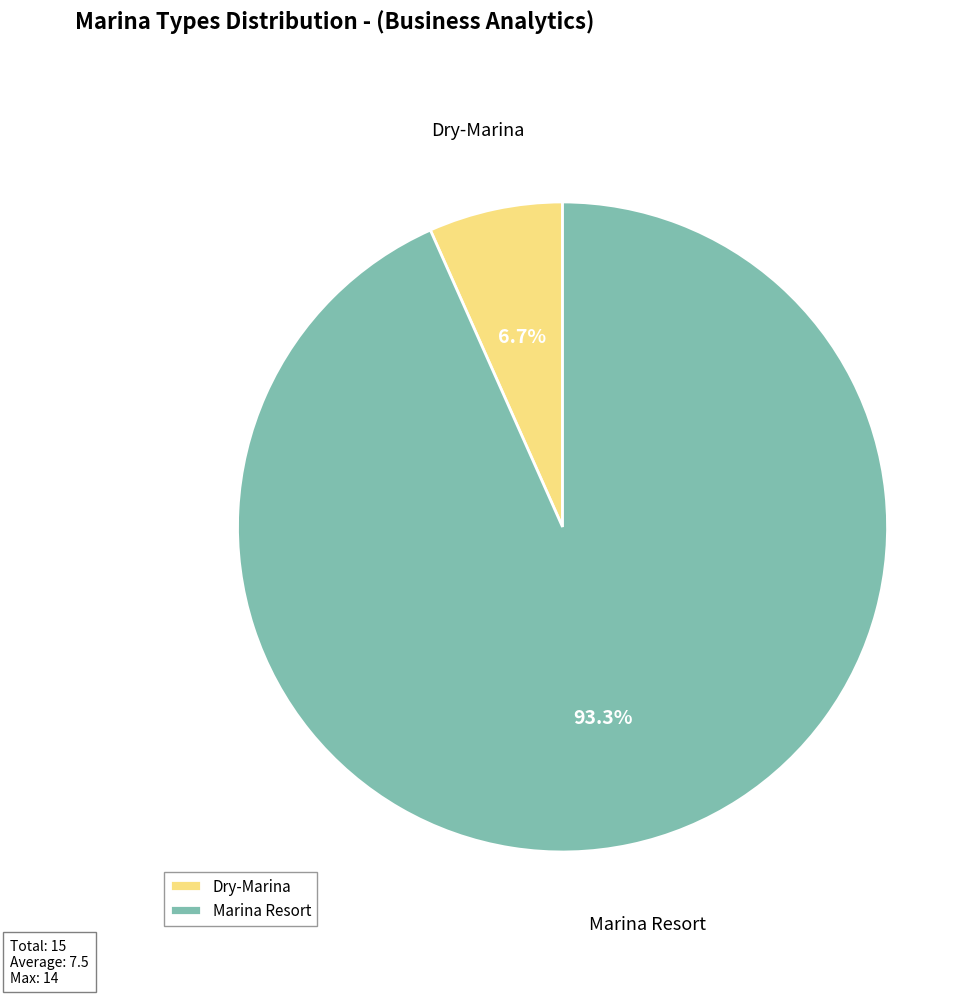

The Marina Resort slice represents 93% of the pie. True or false?

True